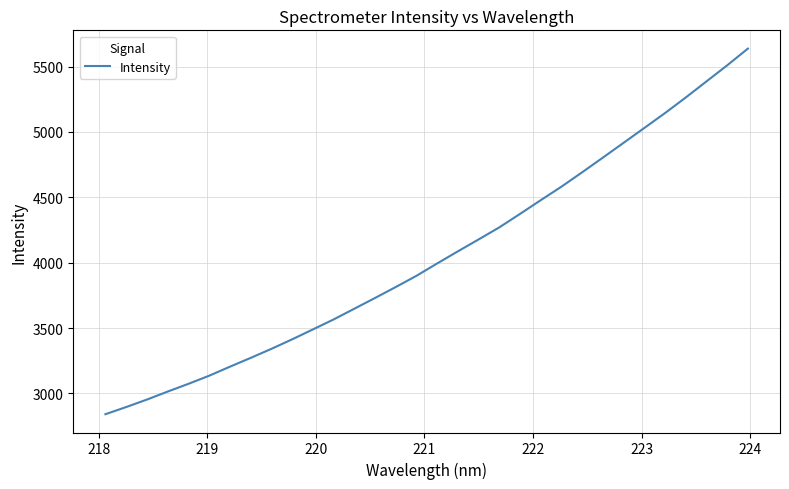

What is the greatest value displayed?

5637.7